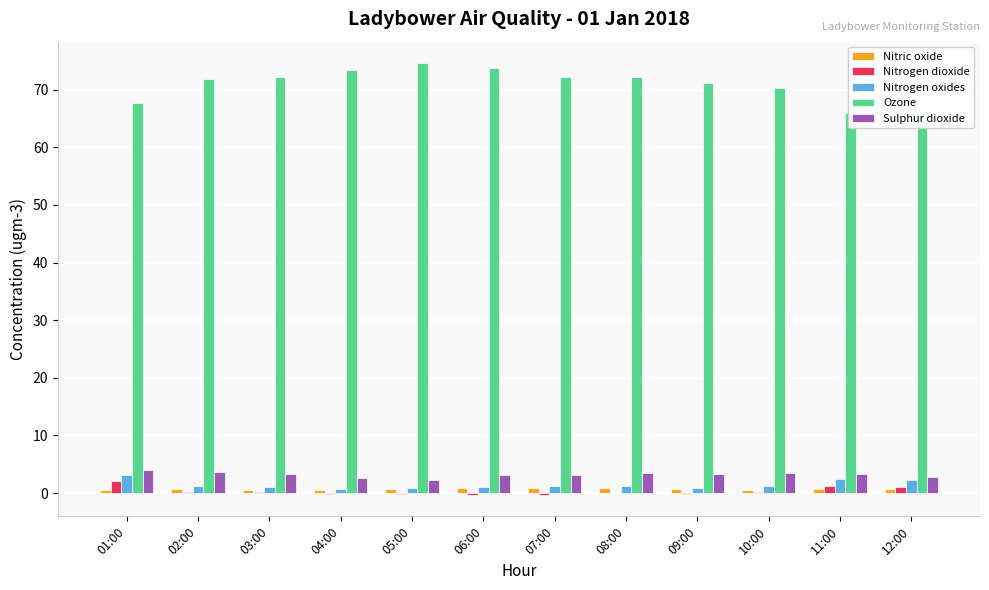

Which series changed the most between 07:00 and 10:00?

Ozone